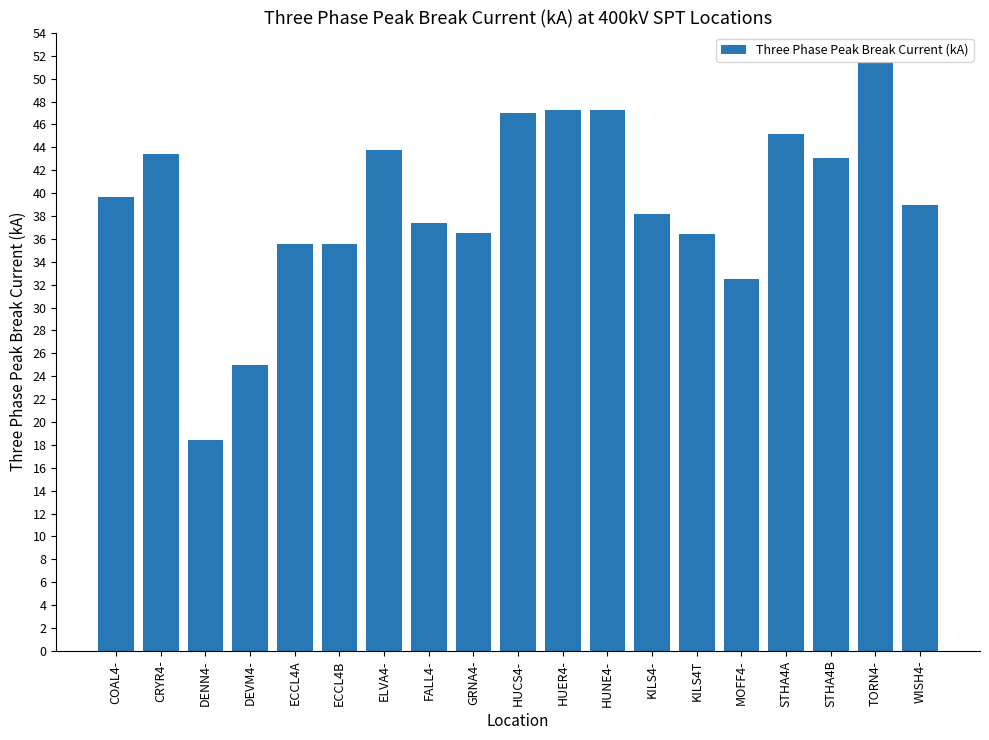

What is the difference between the maximum and minimum values?

33.0